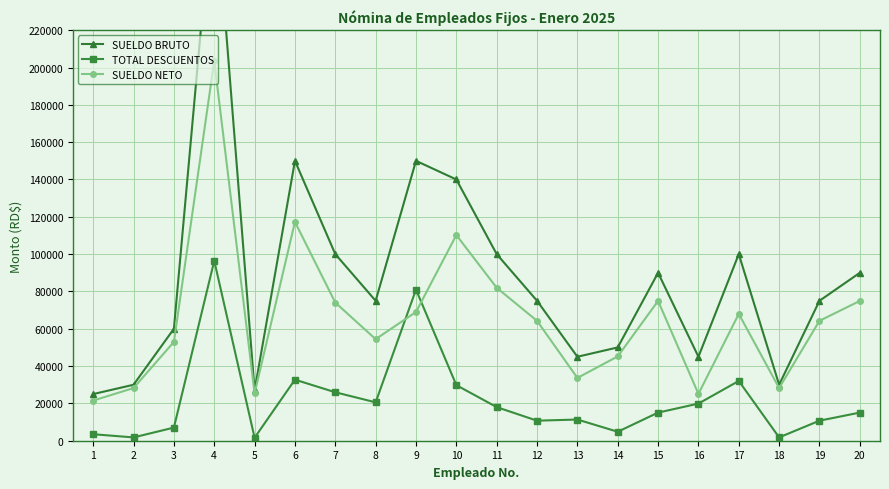

Which has a higher value, 13 or 19?

19